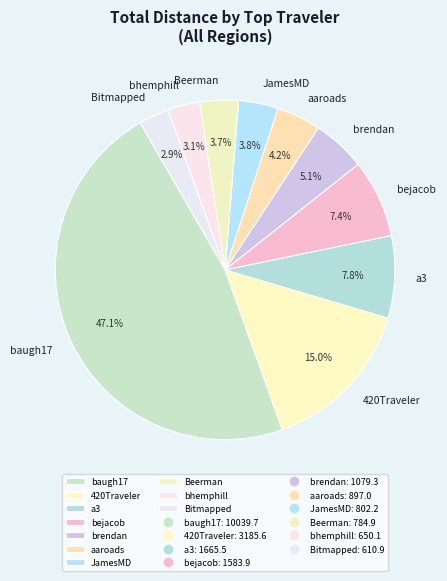

What is the ratio of the value at aaroads to the value at brendan?

0.8